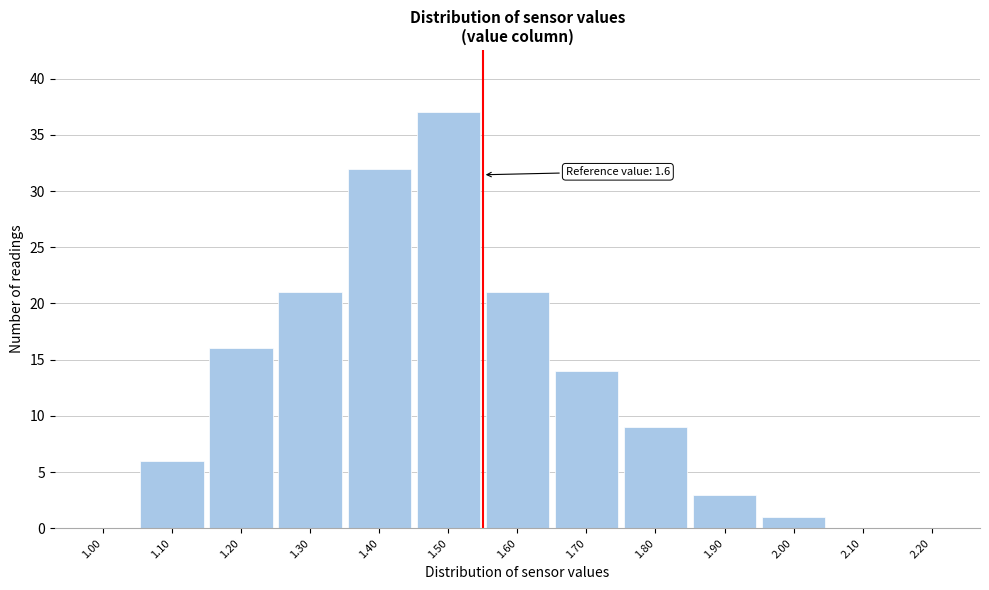

Reading right to left, transcribe all the data shown in this chart.

2.20=0	2.10=0	2.00=1	1.90=3	1.80=9	1.70=14	1.60=21	1.50=37	1.40=32	1.30=21	1.20=16	1.10=6	1.00=0